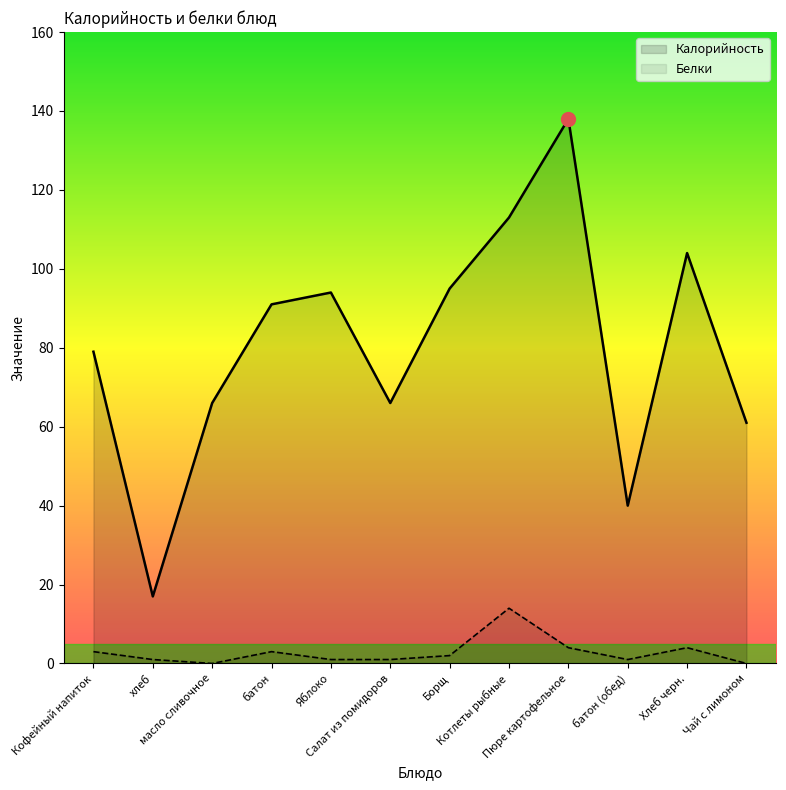

How many lines are shown in the chart?

2